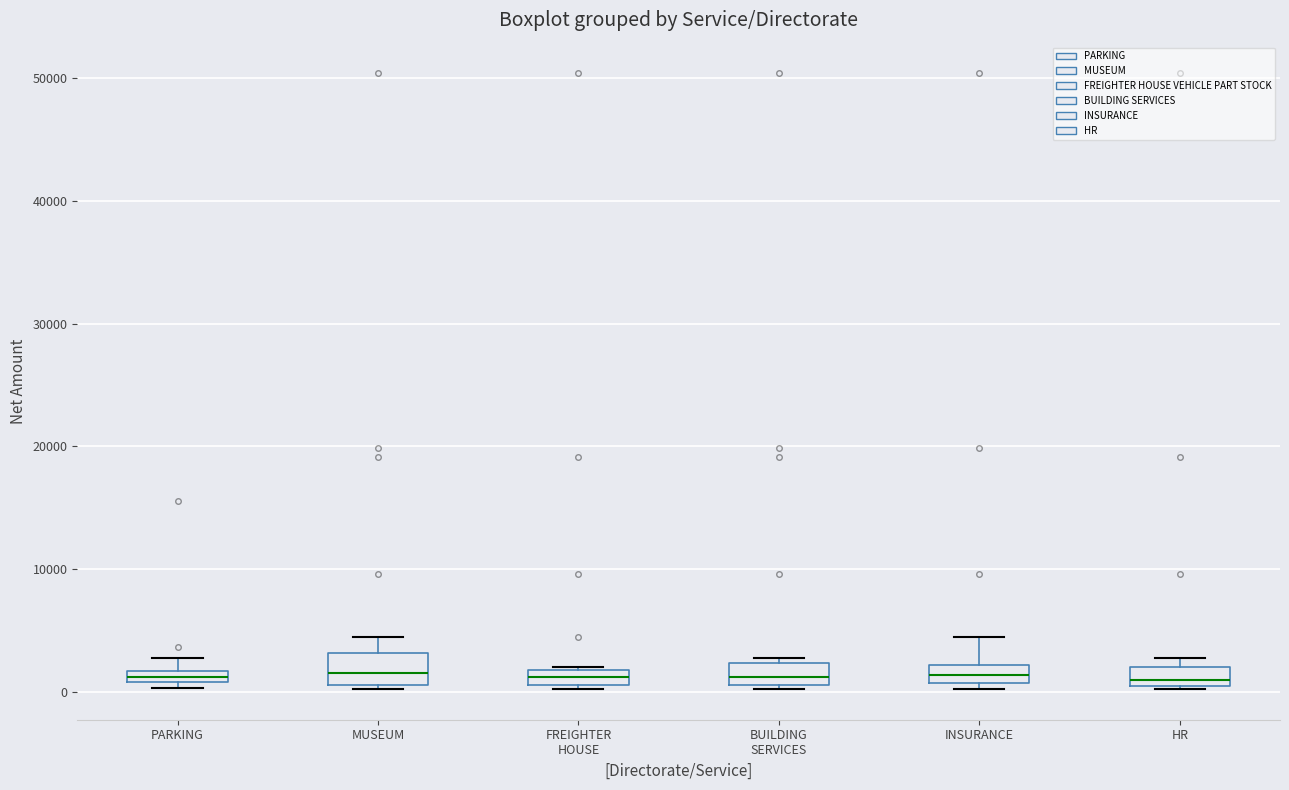

Where is the upper edge of the box for BUILDING SERVICES on the y-axis? The values are not printed on the chart, so give them approximately, as read against the axis.

2000